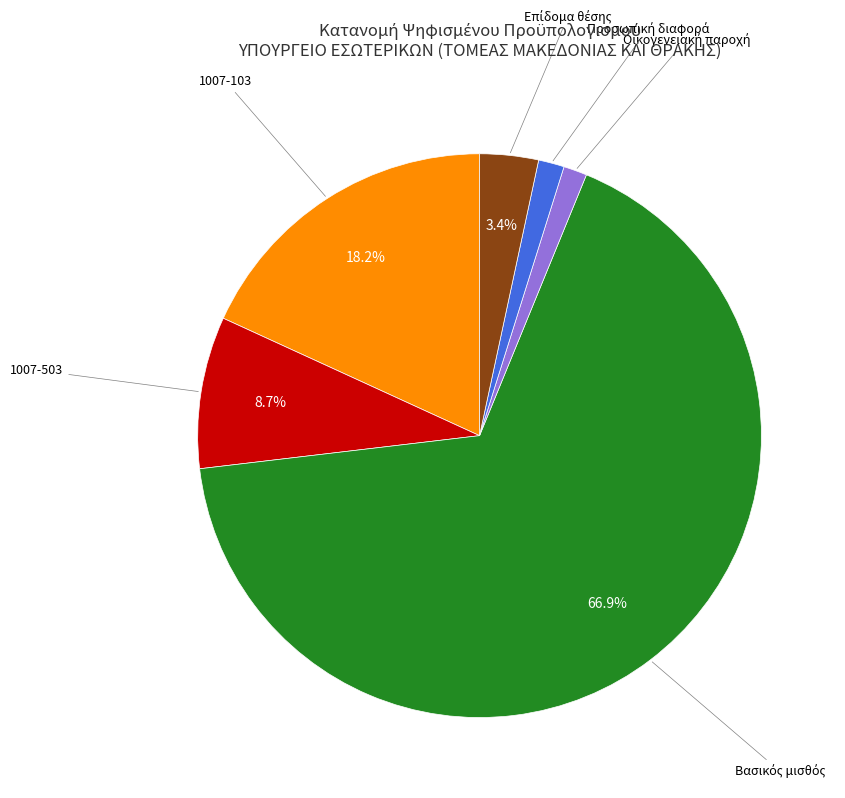

How many slices are in this pie chart?

6